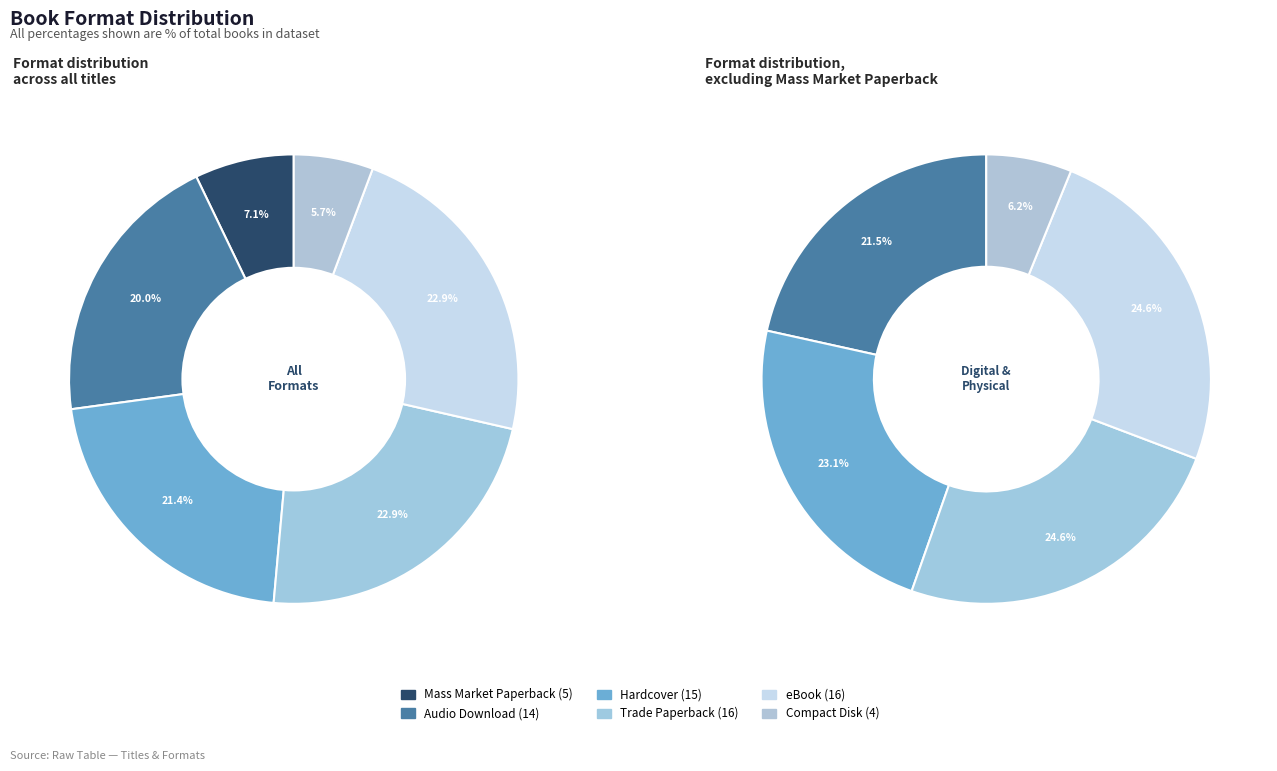

How much of the chart is everything except eBook?

77.1%